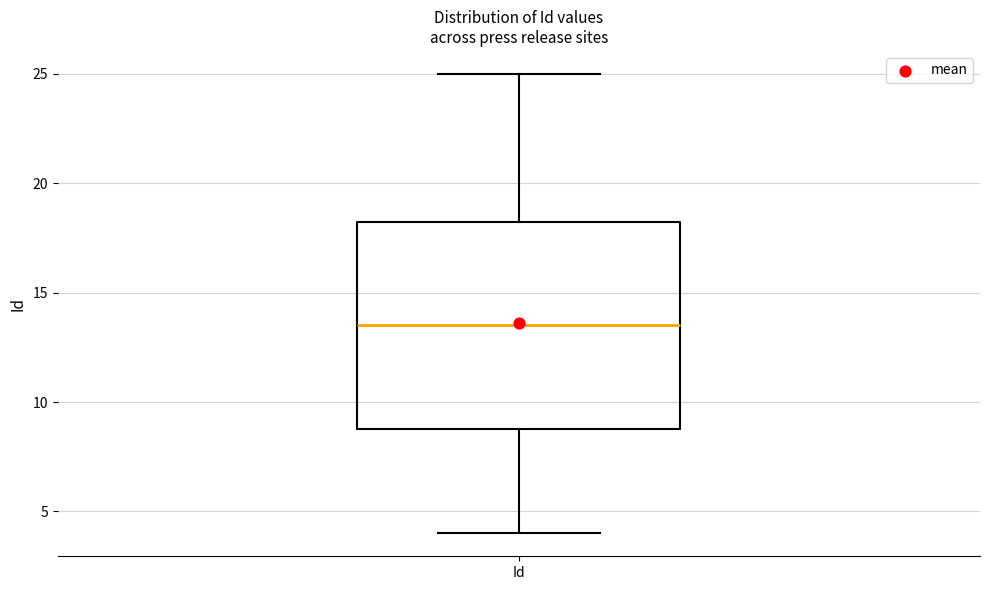

Read this box plot against the y-axis: the position of the median line, the range covered by the box, and the ends of both whiskers. The values are not printed on the chart, so give them approximately, as read against the axis.

median 13.5, box 9.0 to 18.5, whiskers 4.0 to 25.0